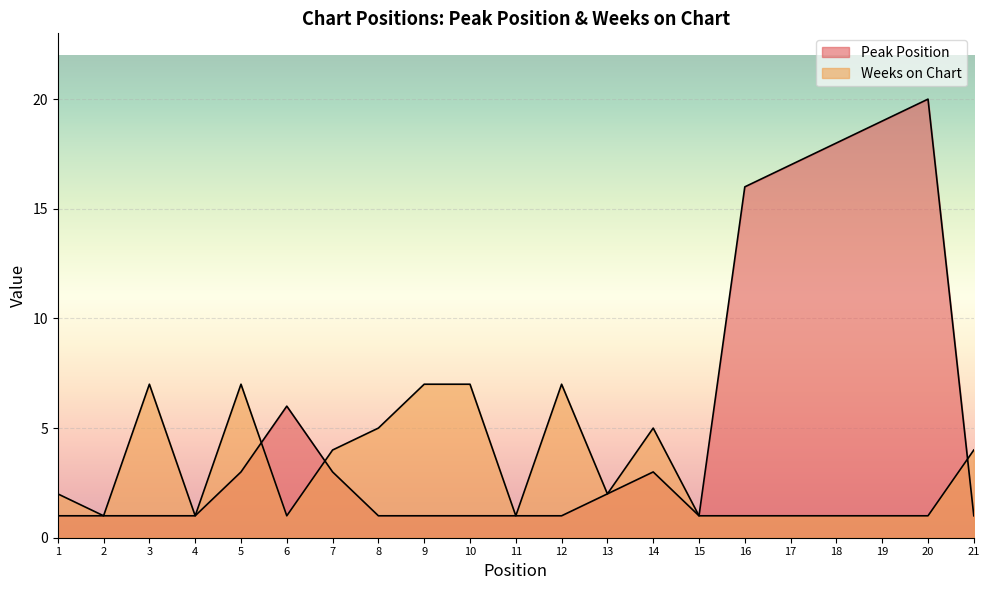

Which label corresponds to the largest value in the chart?

20